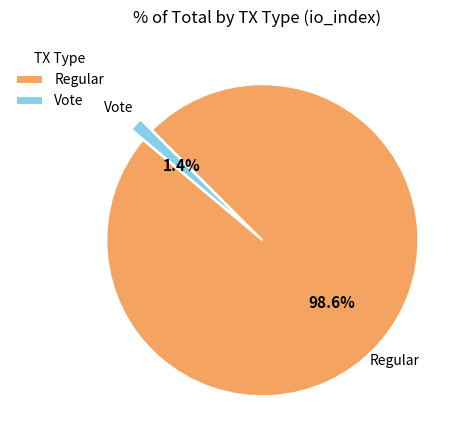

To the nearest percent, what is the average slice percentage?

50%